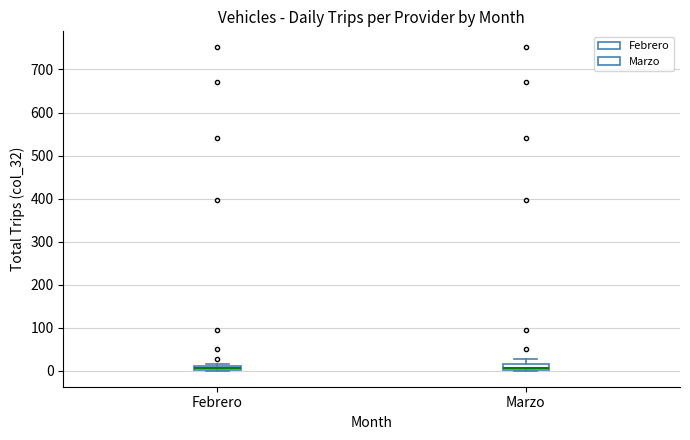

Where is the upper edge of the box for Febrero on the y-axis? The values are not printed on the chart, so give them approximately, as read against the axis.

10